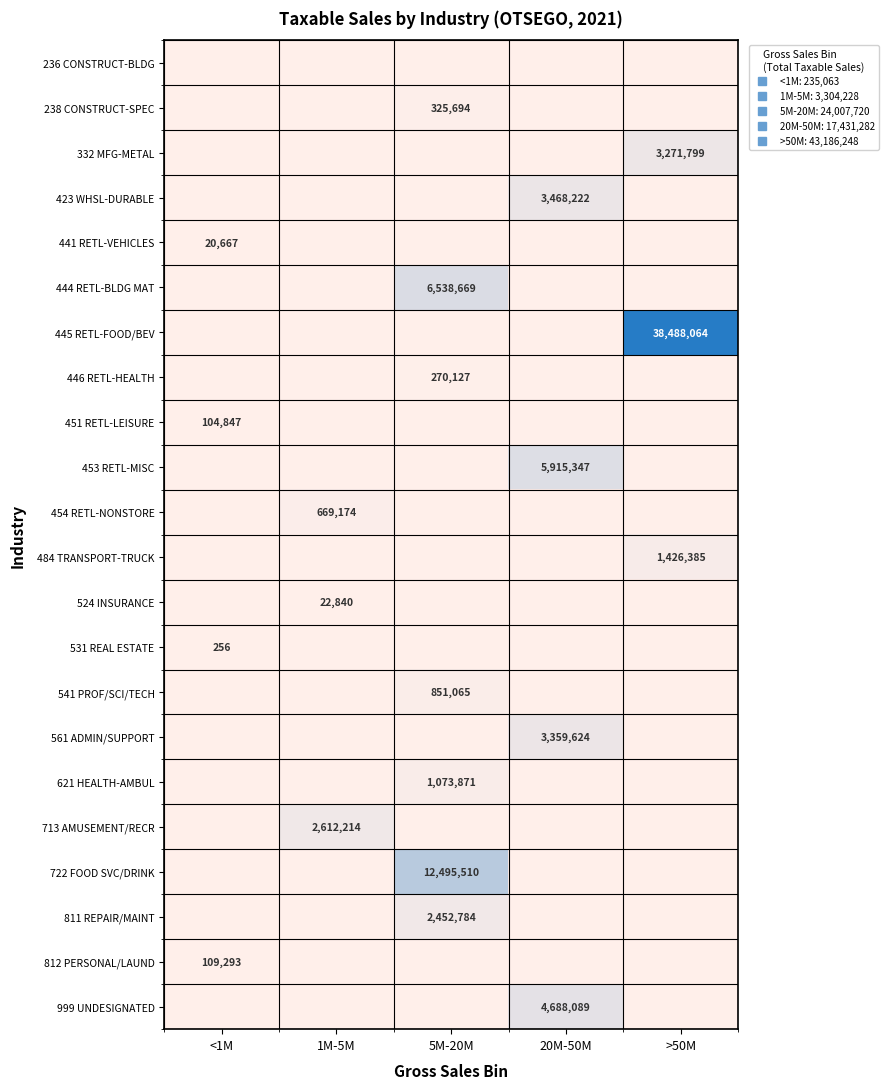

How many positive values does the 238 CONSTRUCT-SPEC series have?

1